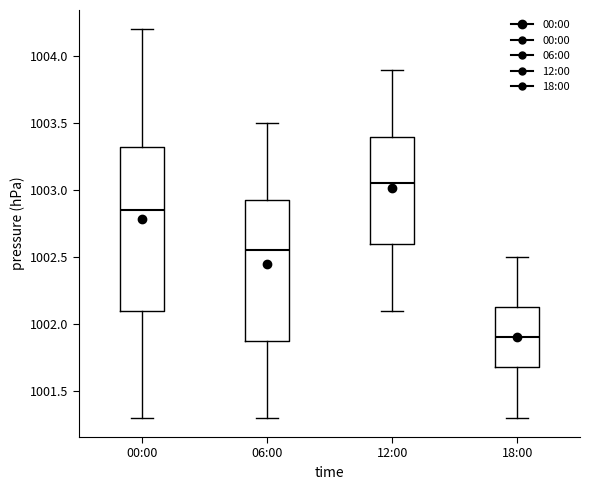

Comparing the boxes themselves (not the whiskers), which one is the tallest?

00:00